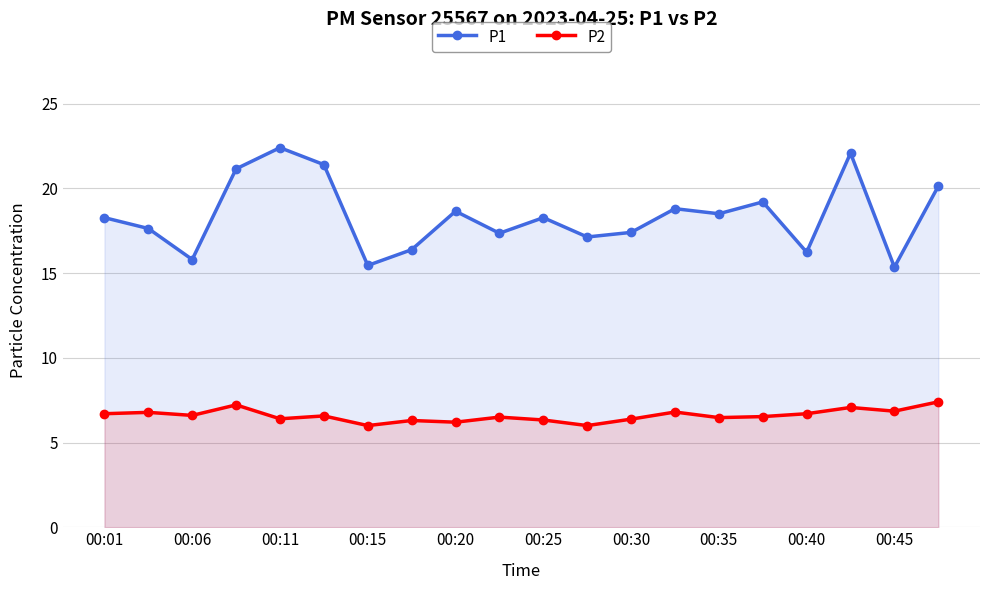

What is the highest value of the P1 series?

22.4